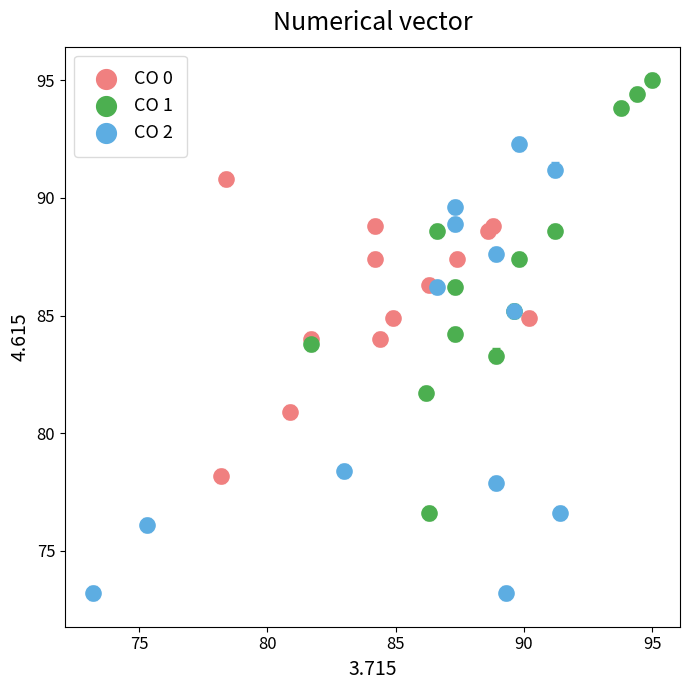

Which series reaches the maximum Y coordinate?

CO 1